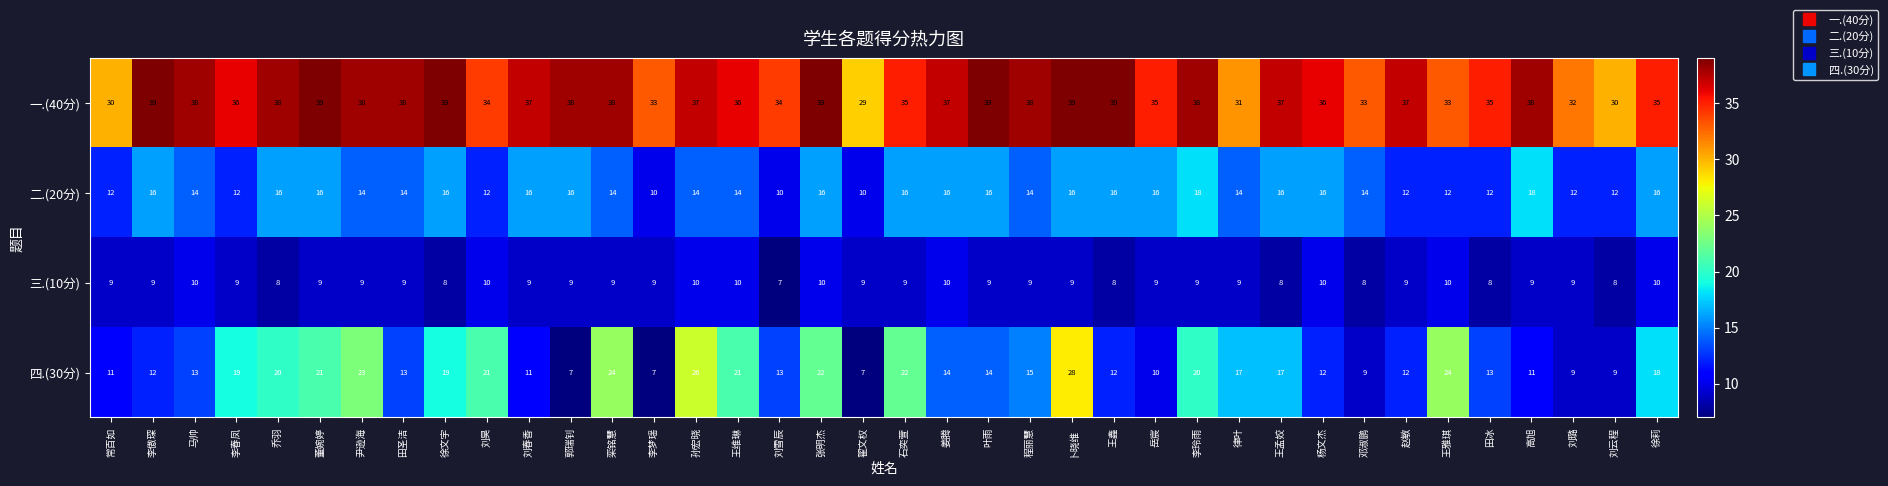

Which category has the lowest value in the 三.(10分) series?

刘雪辰